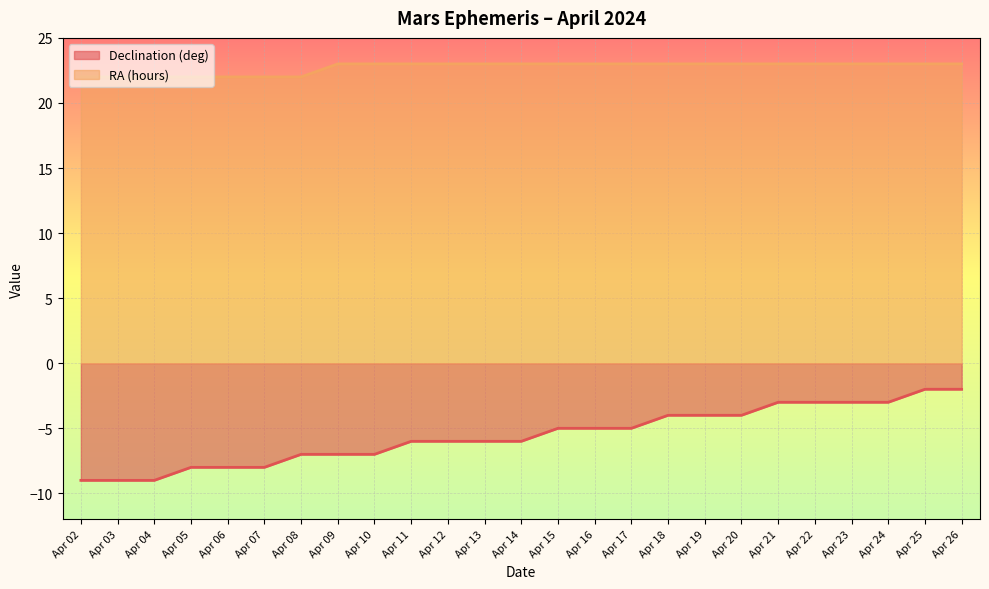

True or false: Declination (deg) has a value of -7 at Apr 08.

True